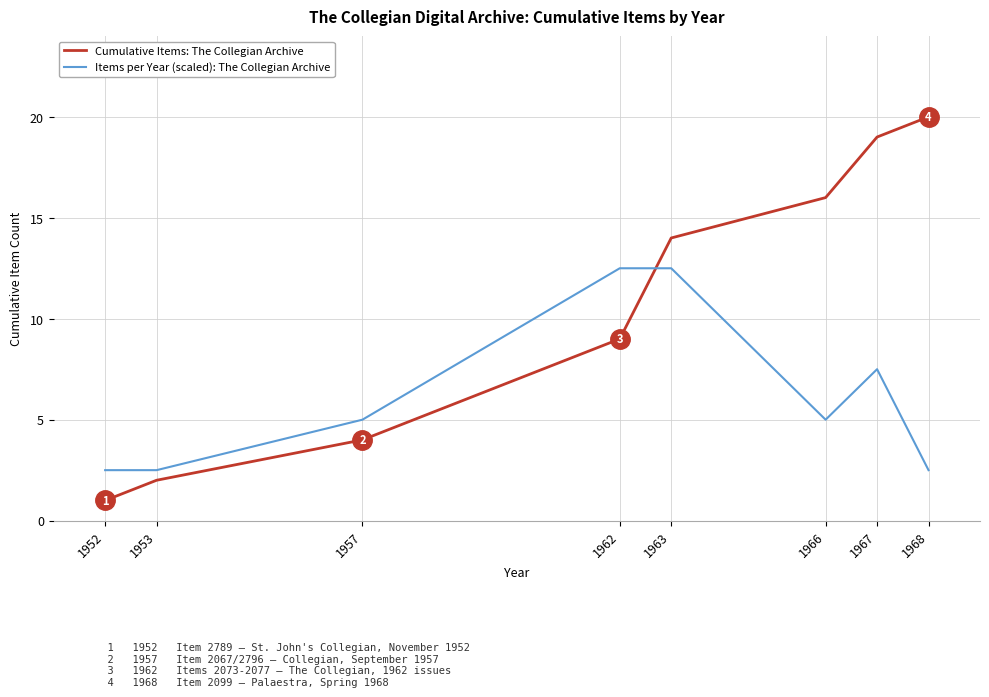

Which series has the largest total across all categories?

Cumulative Items: The Collegian Archive